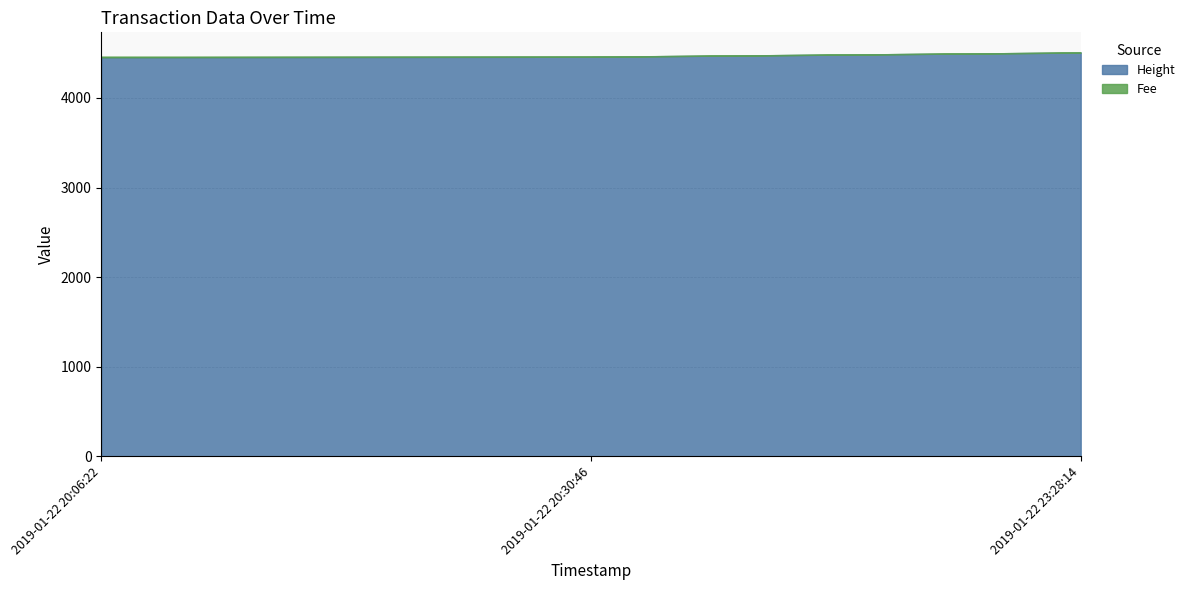

Which series has the largest total across all categories?

Height